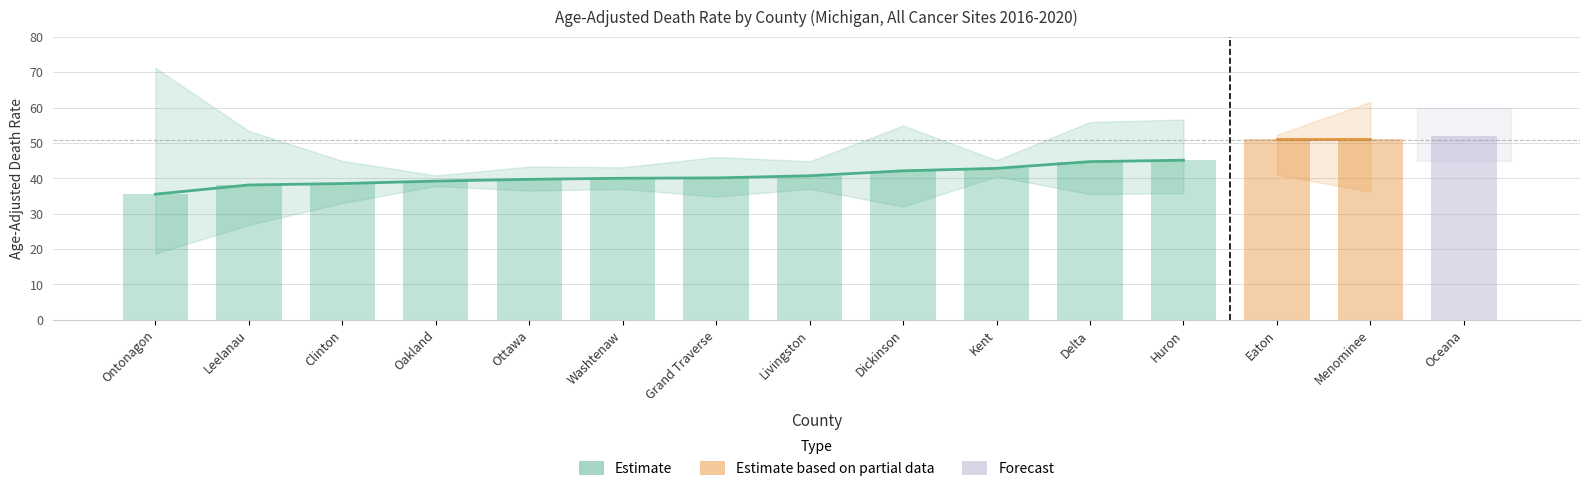

What is the difference between the Estimate values at Clinton and Grand Traverse?

1.6